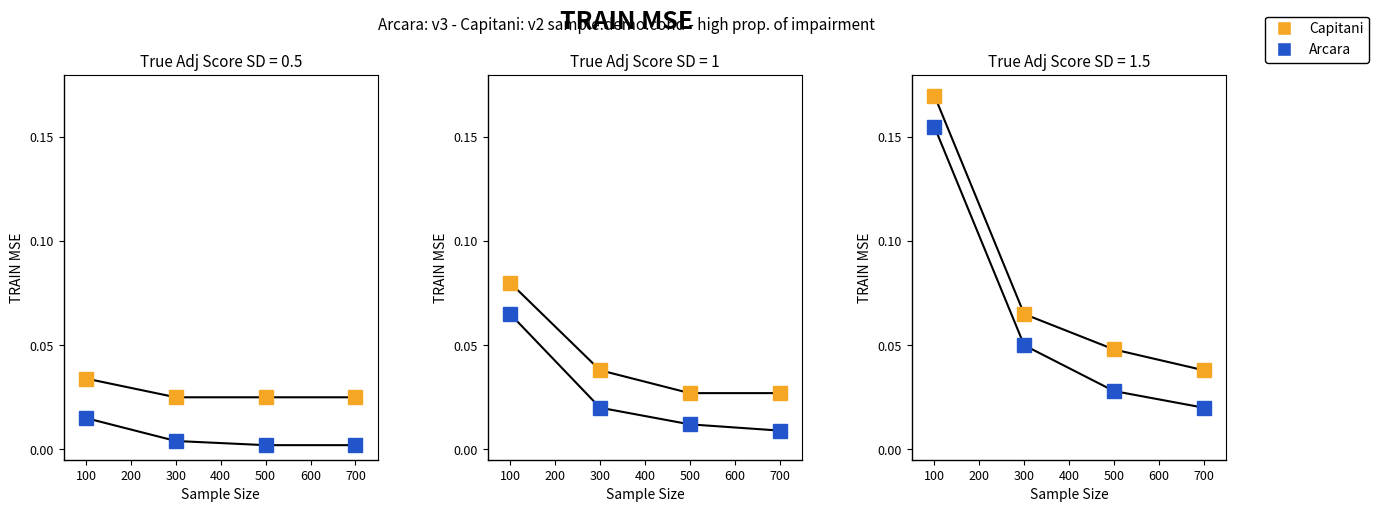

True or false: Arcara has more than 1 points higher than both neighbors.

False